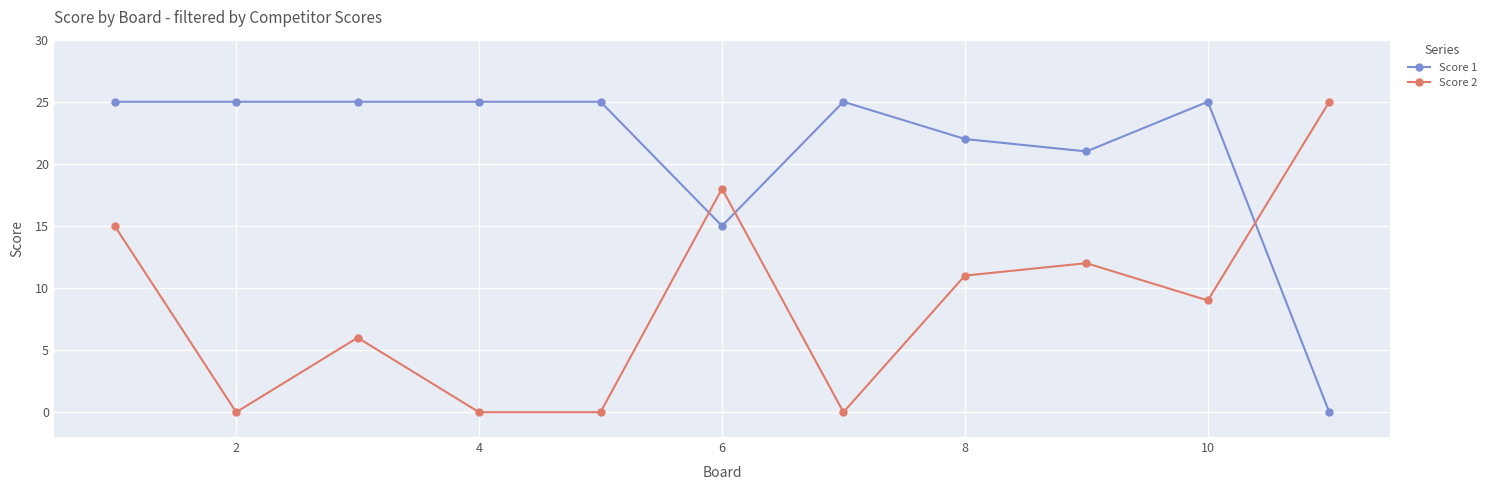

At how many categories does at least one series exceed 1?

11